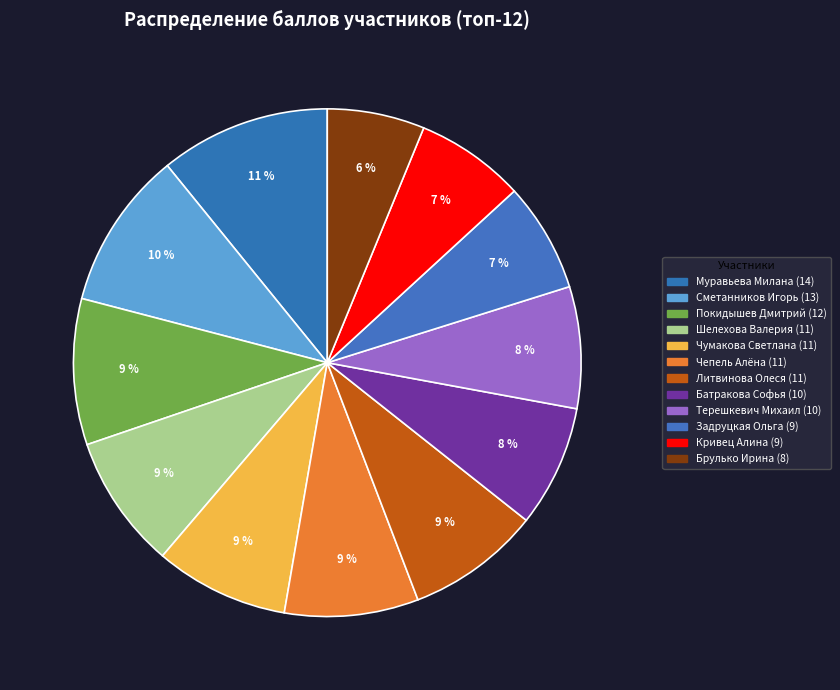

What is the ratio of the value at Терешкевич Михаил to the value at Задруцкая Ольга?

1.1